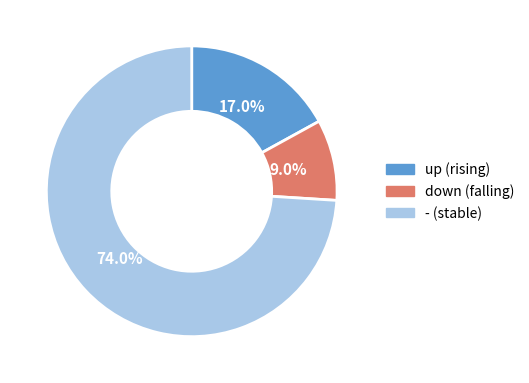

Which category accounts for the majority?

-